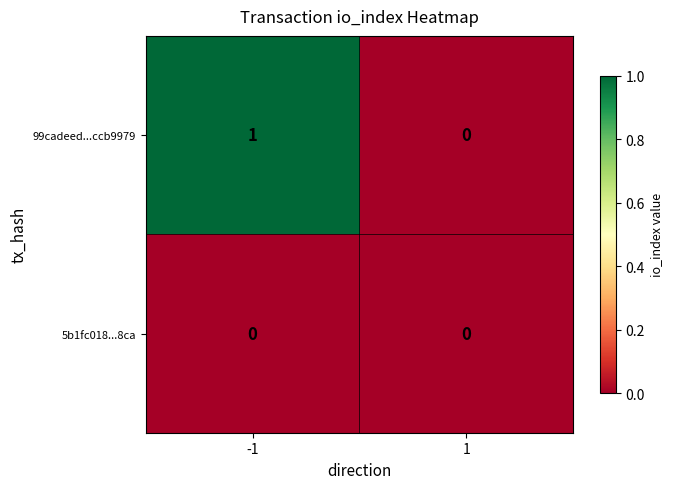

Which series has the widest spread of values?

99cadeed...ccb9979